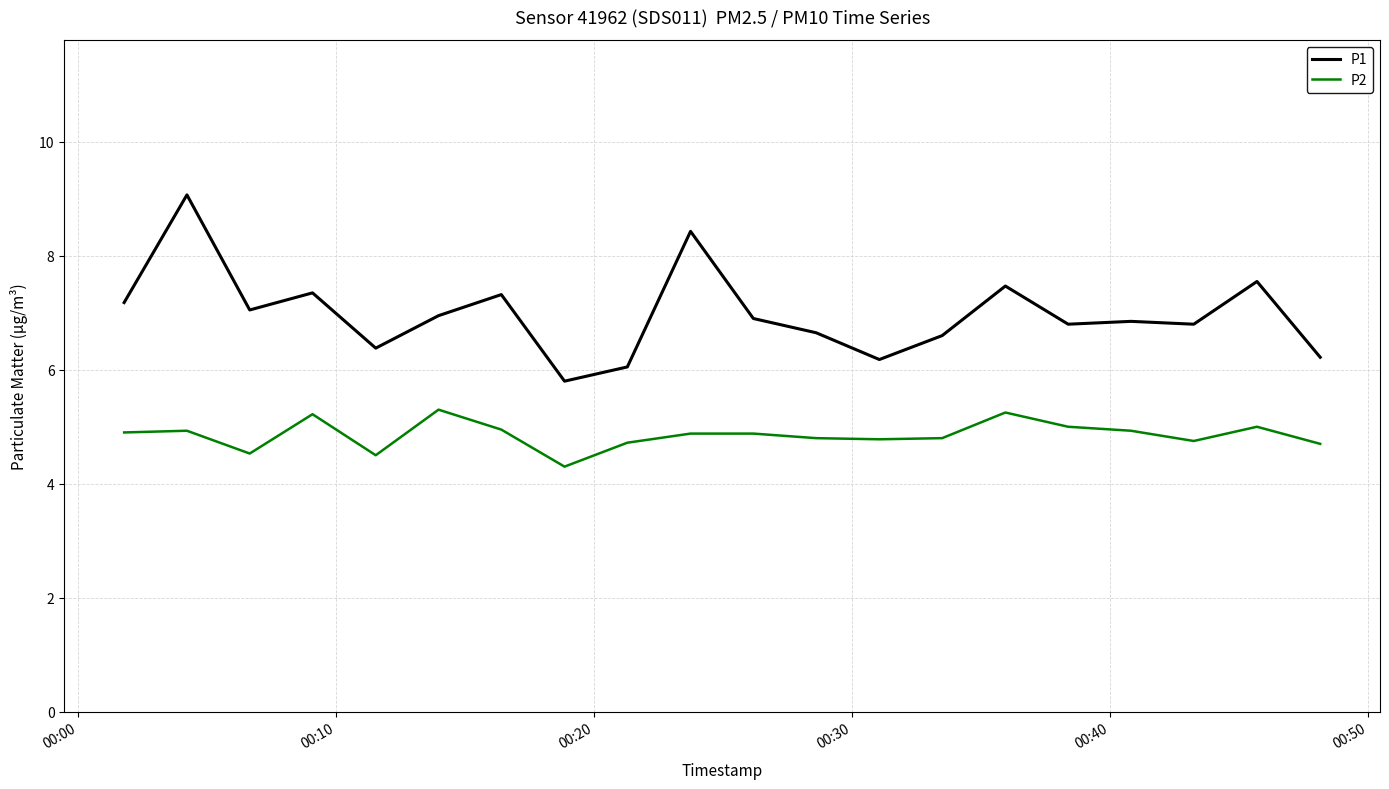

What is the greatest value displayed?

9.1